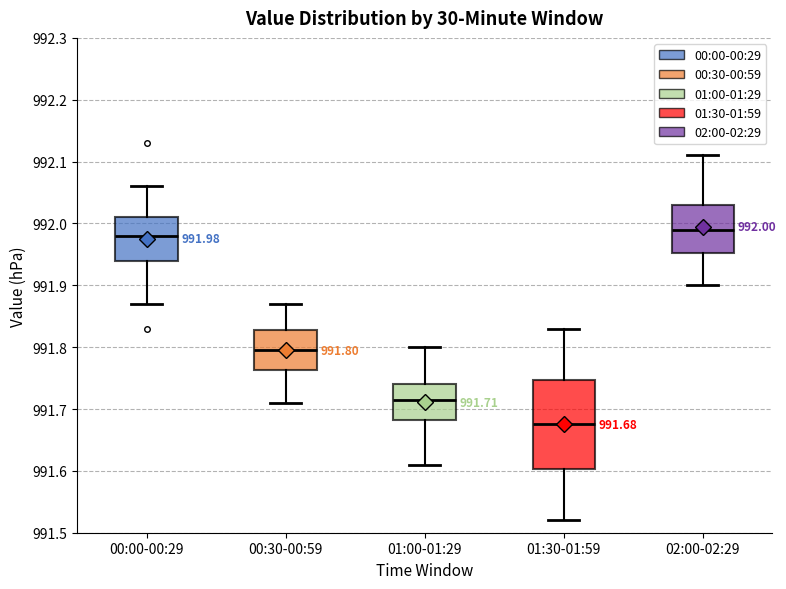

Which box's median line is the lowest?

01:30-01:59